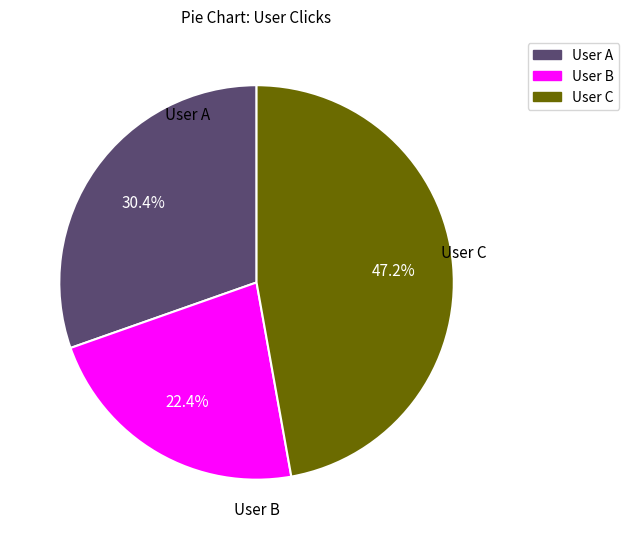

Does User C account for over 50% of the chart?

No